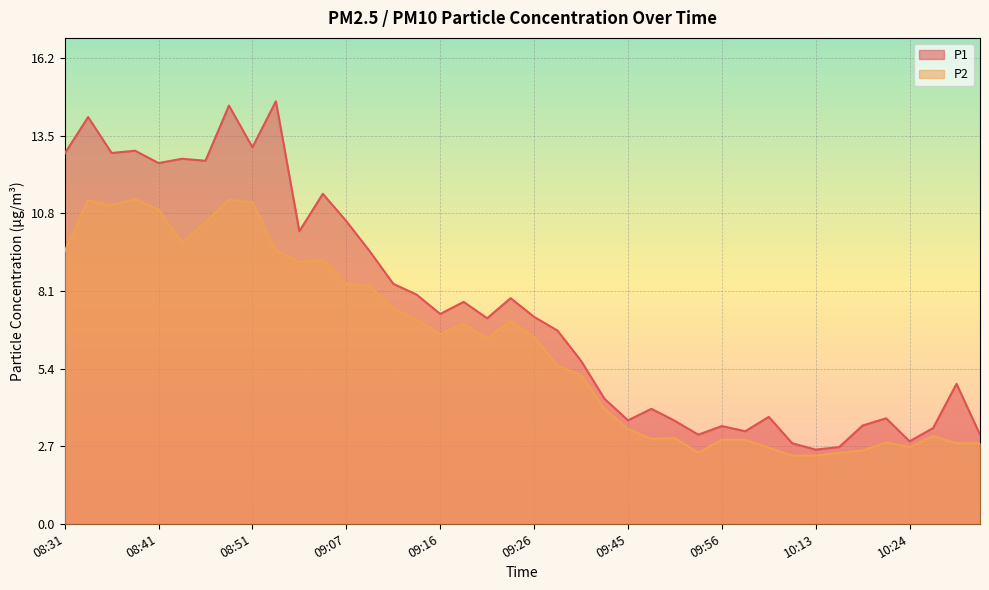

How many lines are shown in the chart?

2